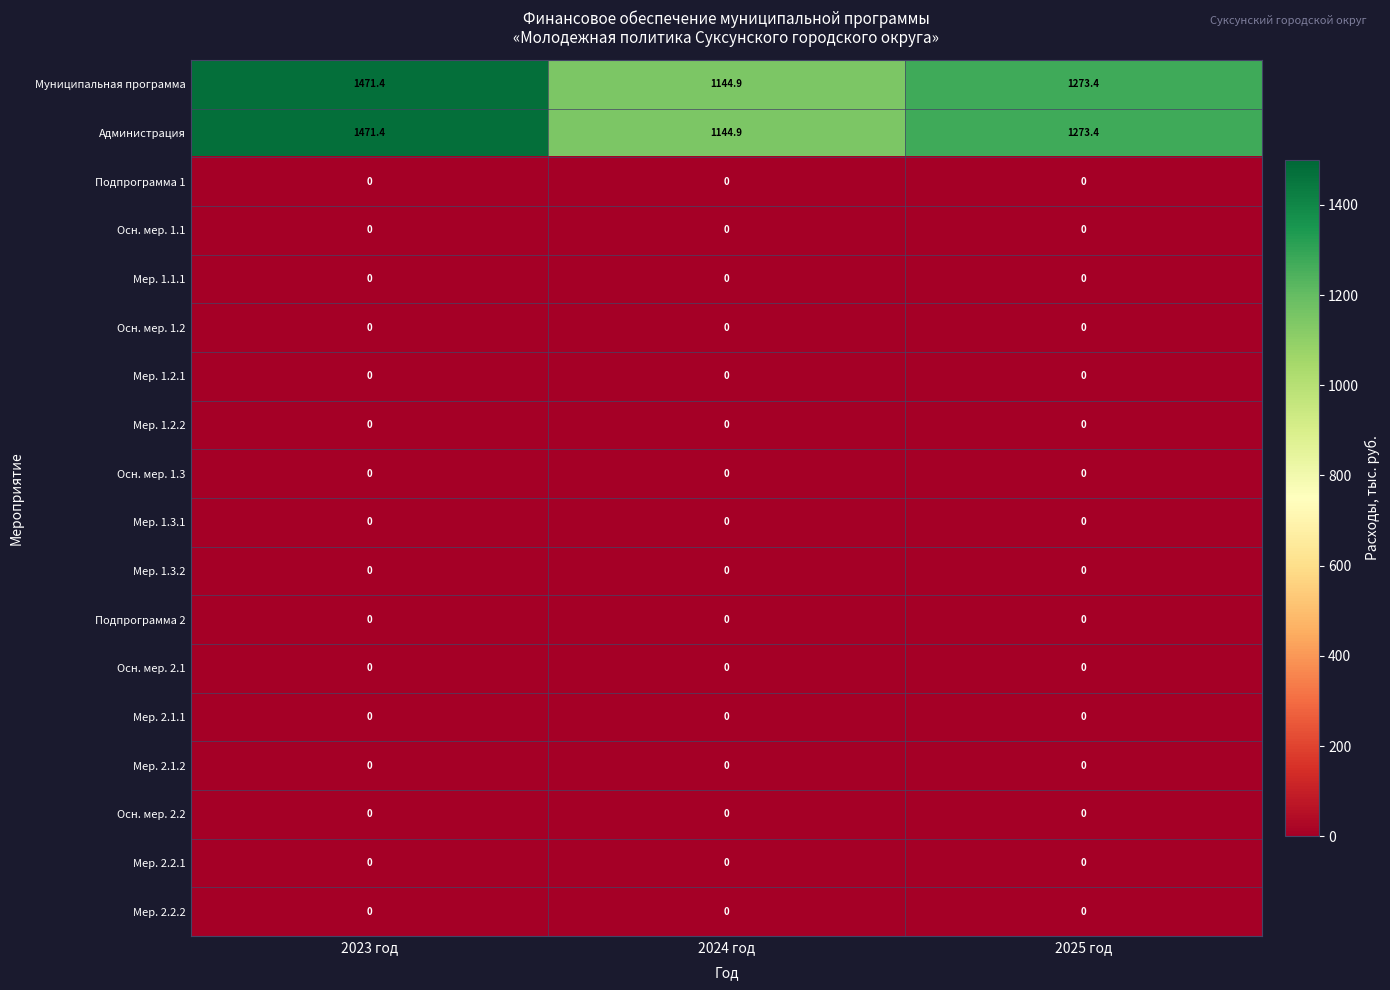

What is the total value across all series at 2024 год?

2289.8